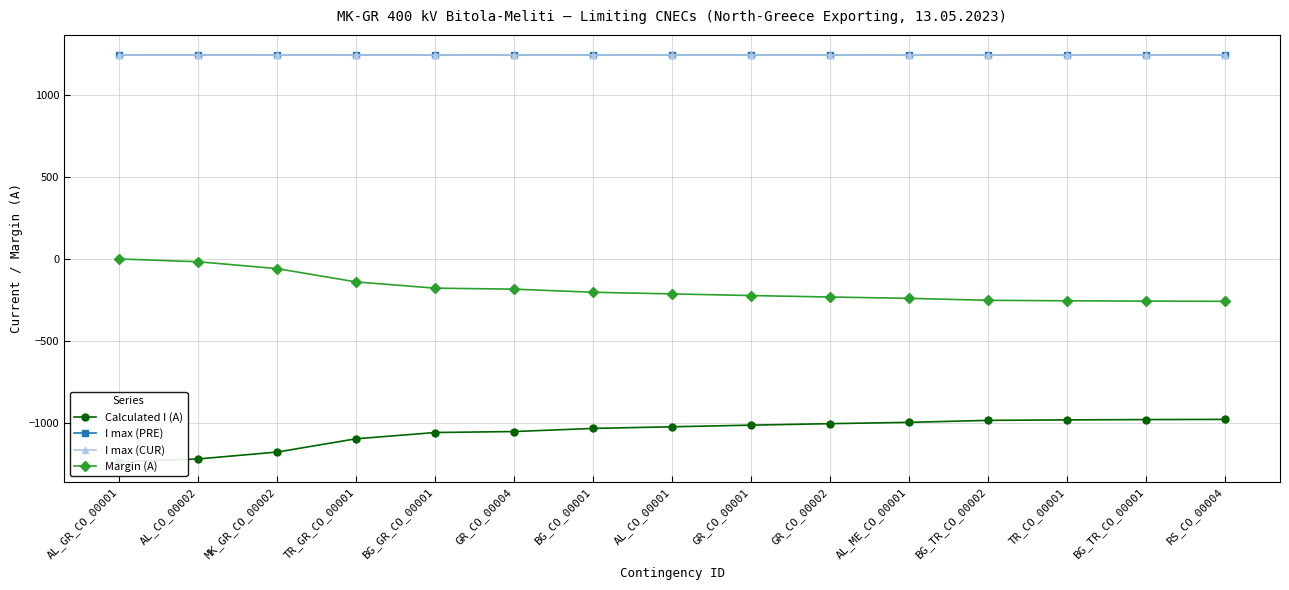

True or false: Margin (A) has more than 2 points higher than both neighbors.

False